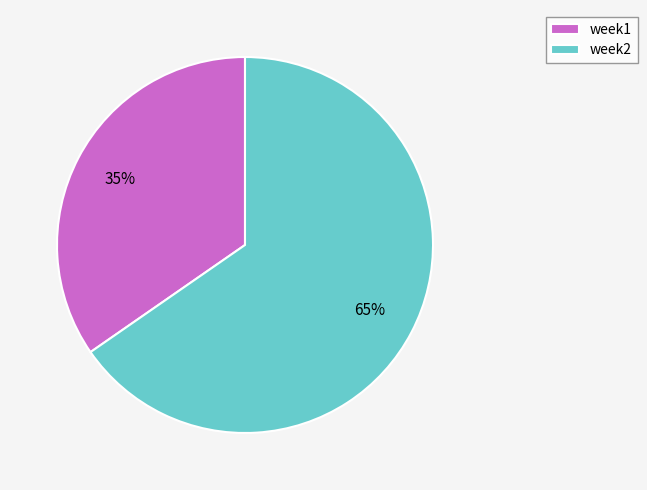

To the nearest percent, what is the average slice percentage?

50%